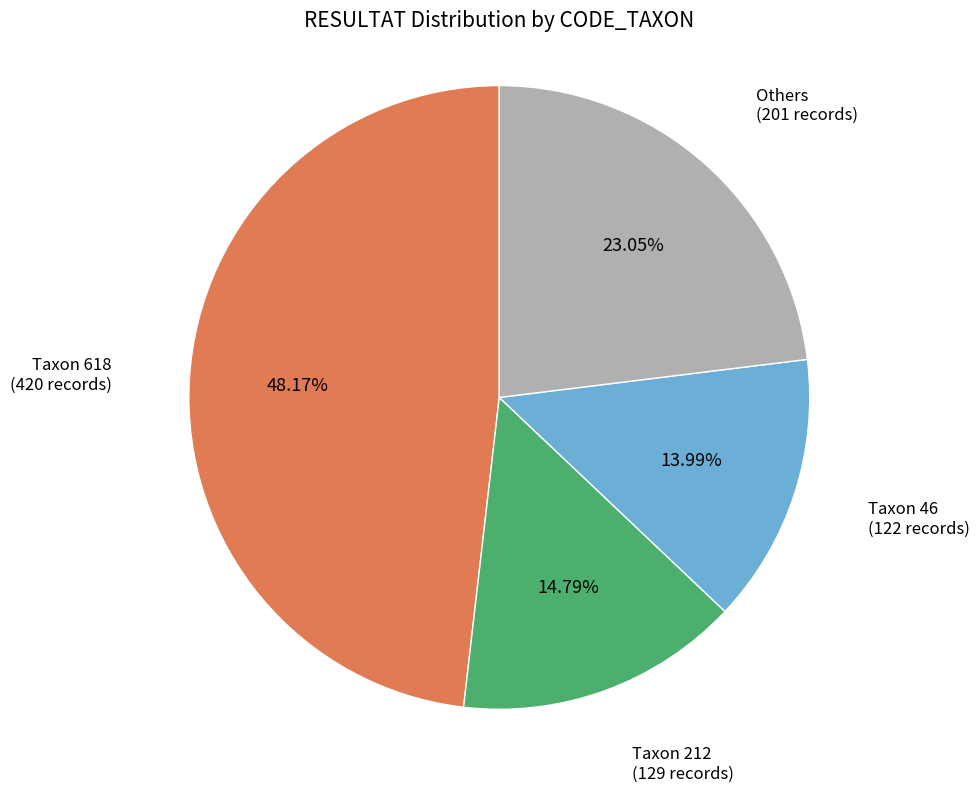

Does any single category account for the majority?

No